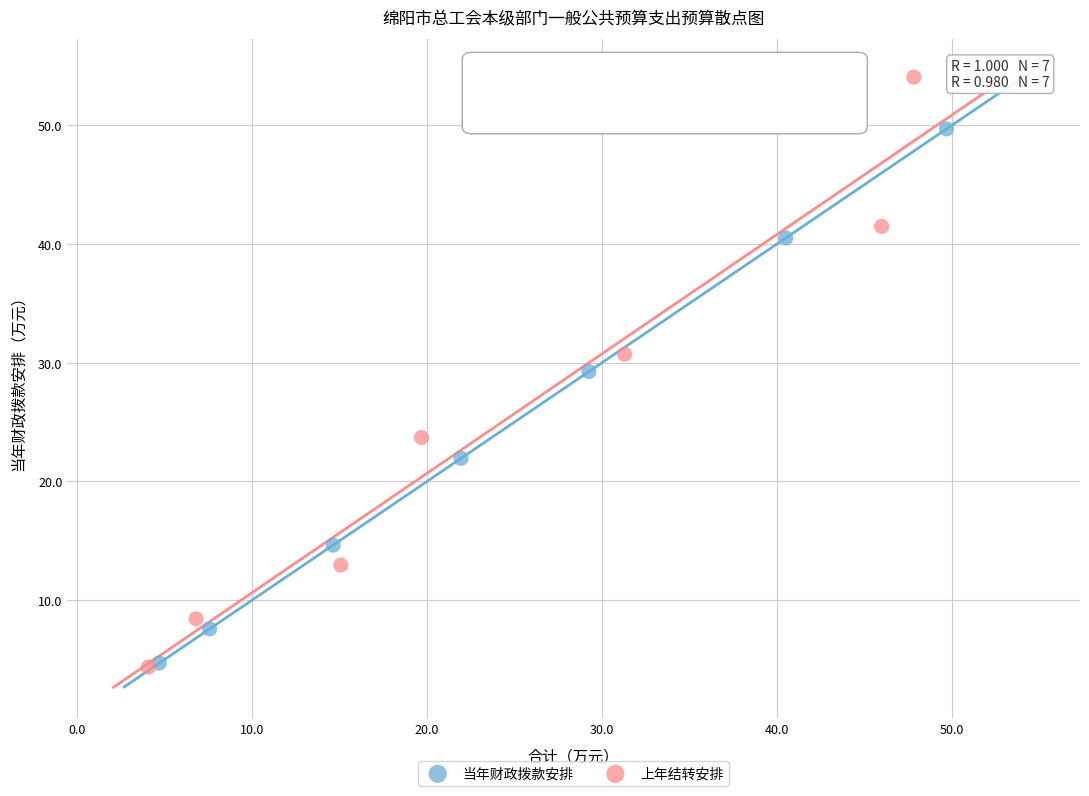

Which series has the largest Y range (max minus min)?

上年结转安排